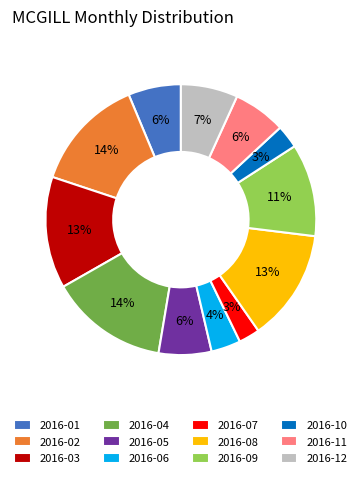

How many segments does this pie chart have?

12